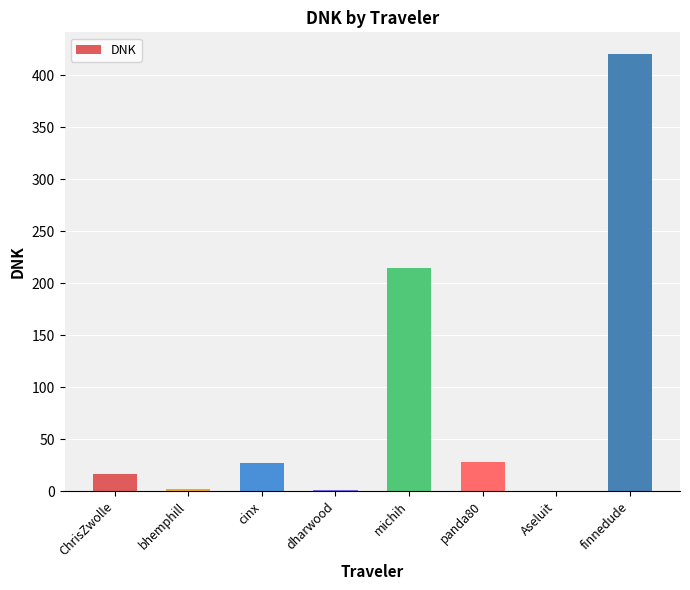

Is it true that the value at panda80 is 27.9?

True